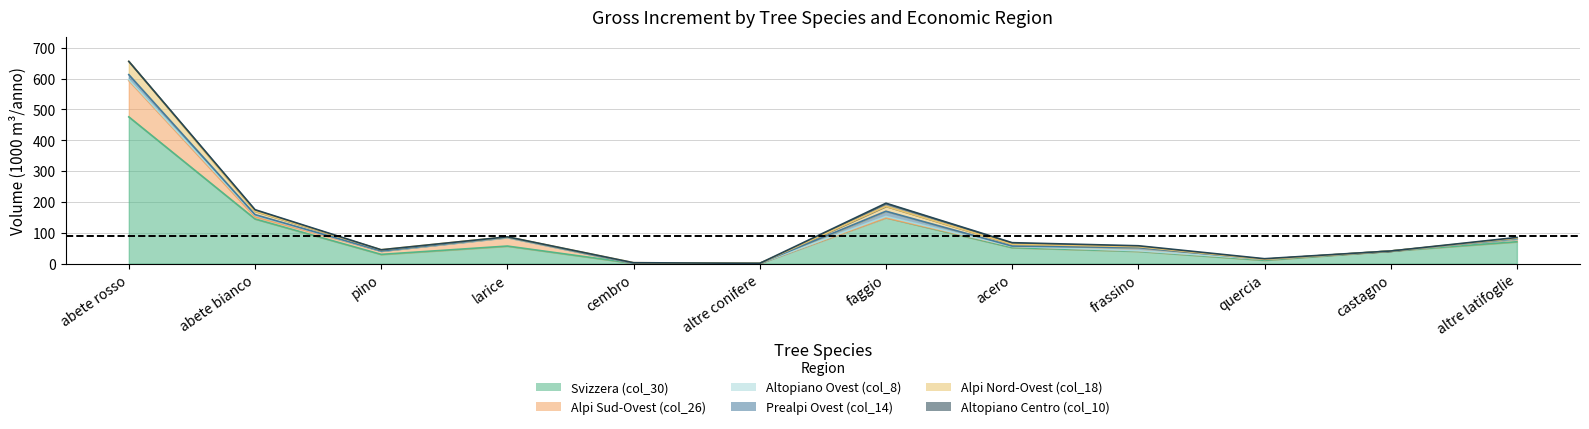

What is the average value of the Alpi Sud-Ovest (col_26) series?

15